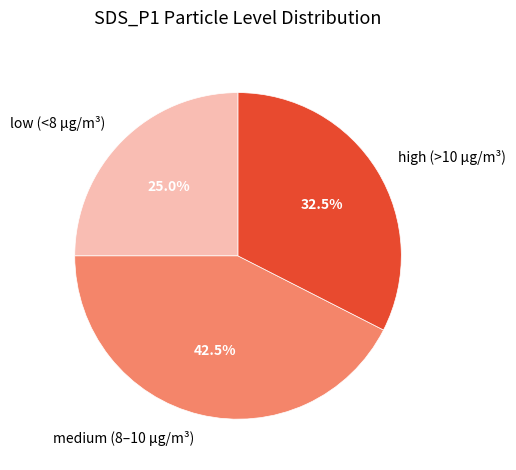

Rank the categories by value from highest to lowest.

medium (8–10 µg/m³), high (>10 µg/m³), low (<8 µg/m³)